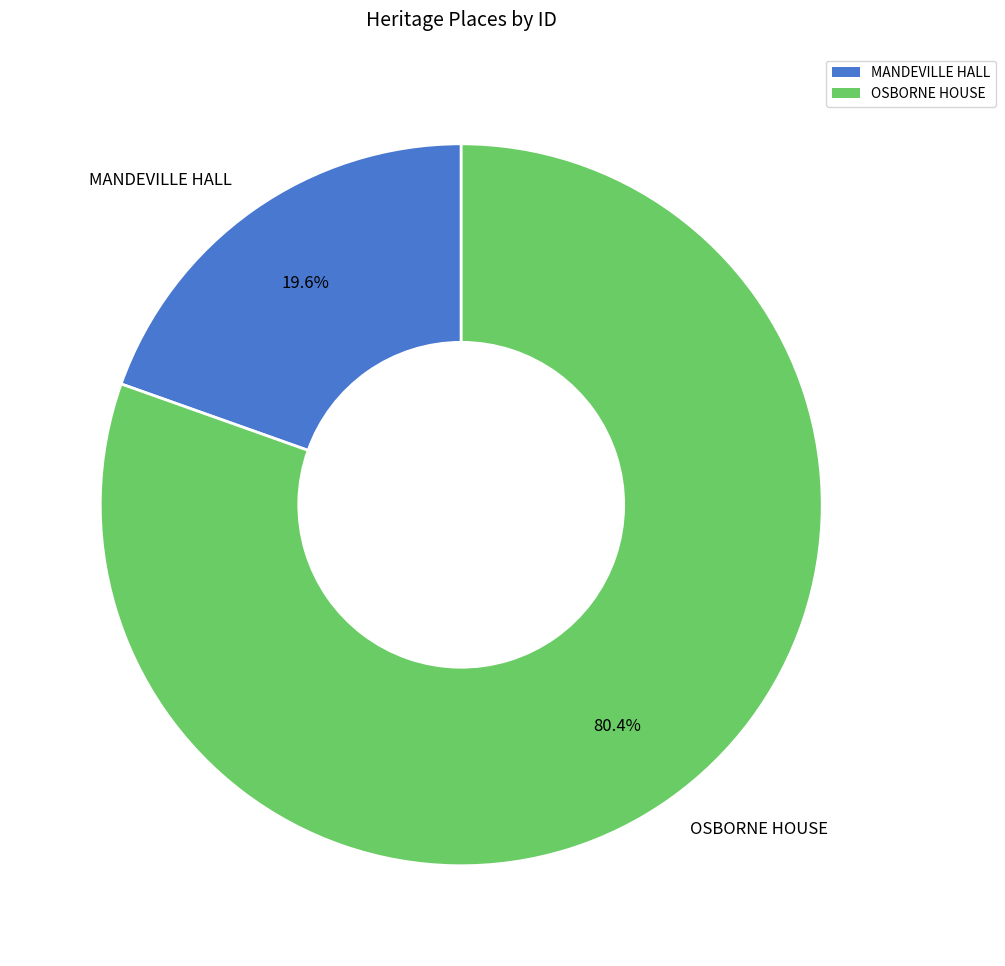

Is it true that MANDEVILLE HALL is 25% of the pie?

False